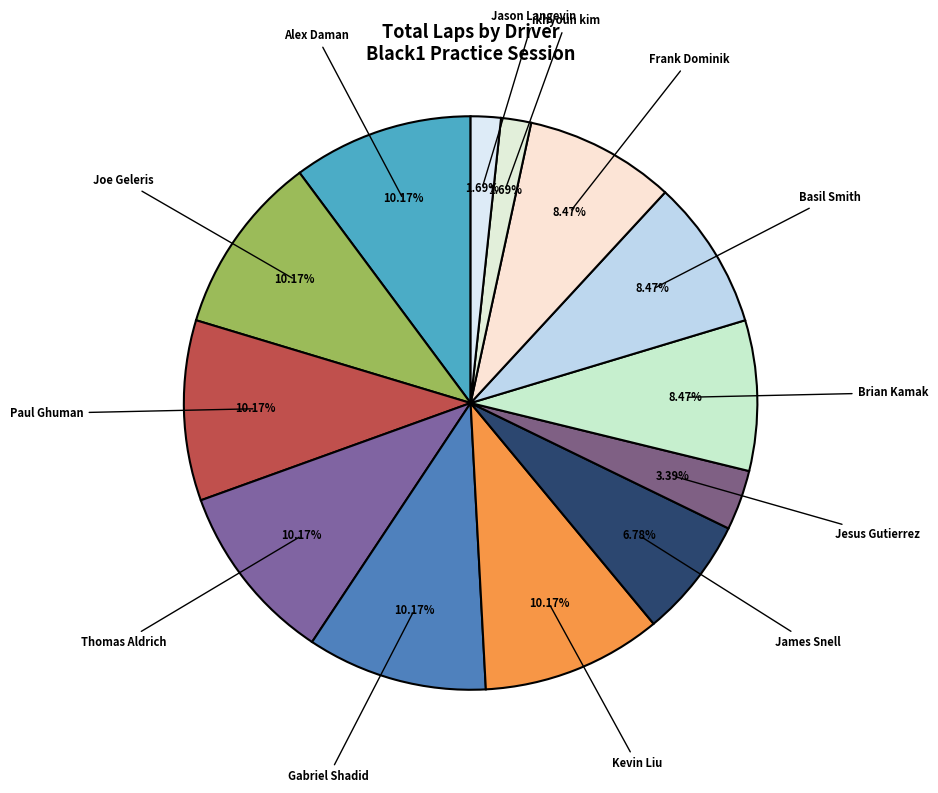

Is there a majority slice in this chart?

No